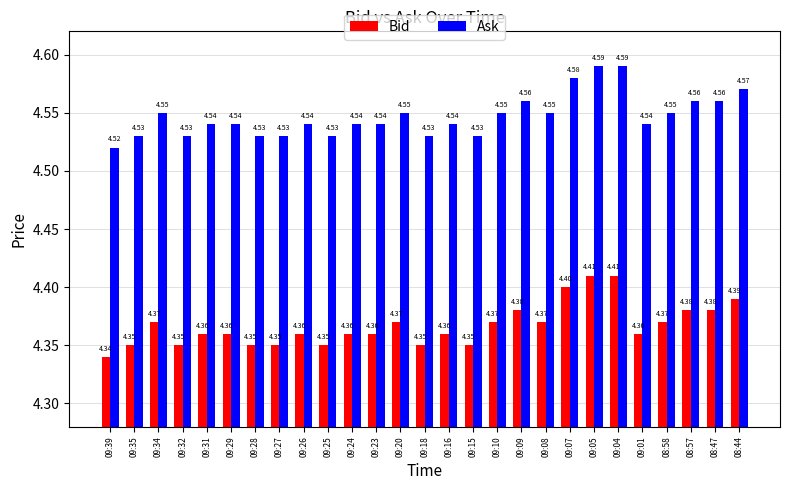

What is the sum of the Bid values at 09:20 and 09:08?

8.7